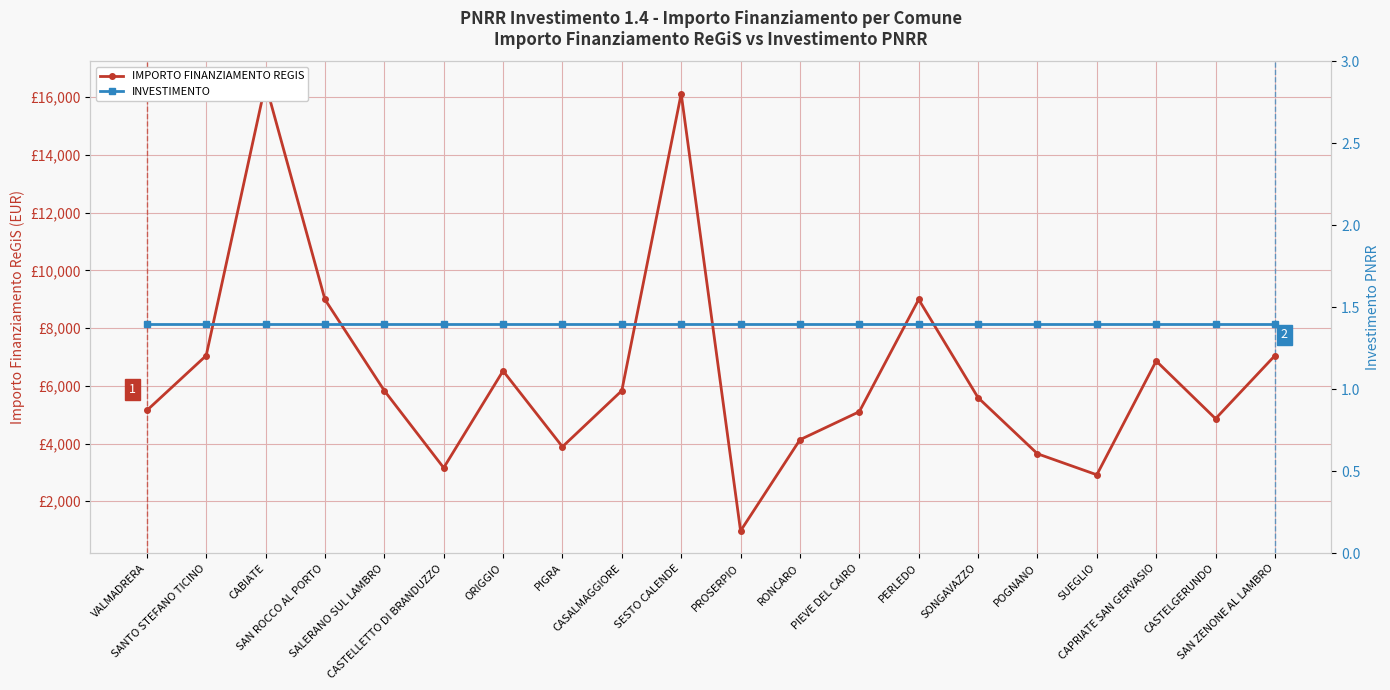

What is the average value of the INVESTIMENTO series?

1.4